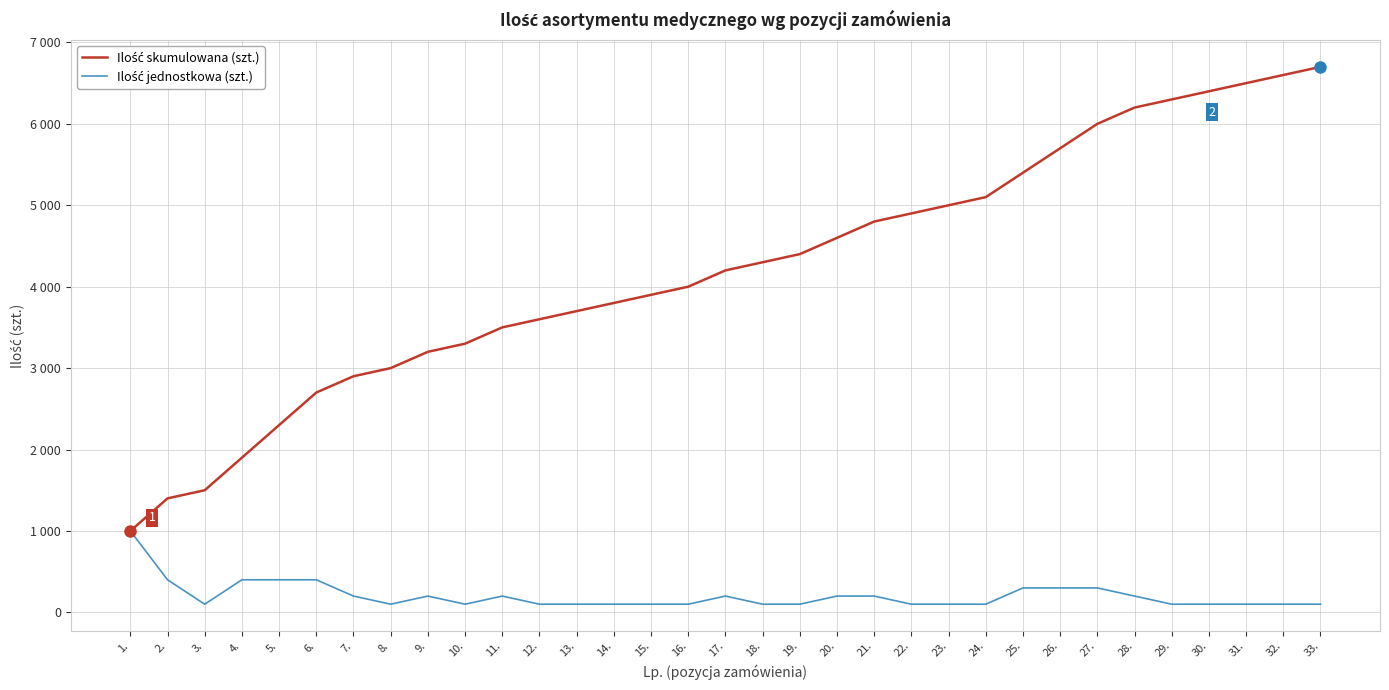

Which series has the largest total across all categories?

Ilość skumulowana (szt.)